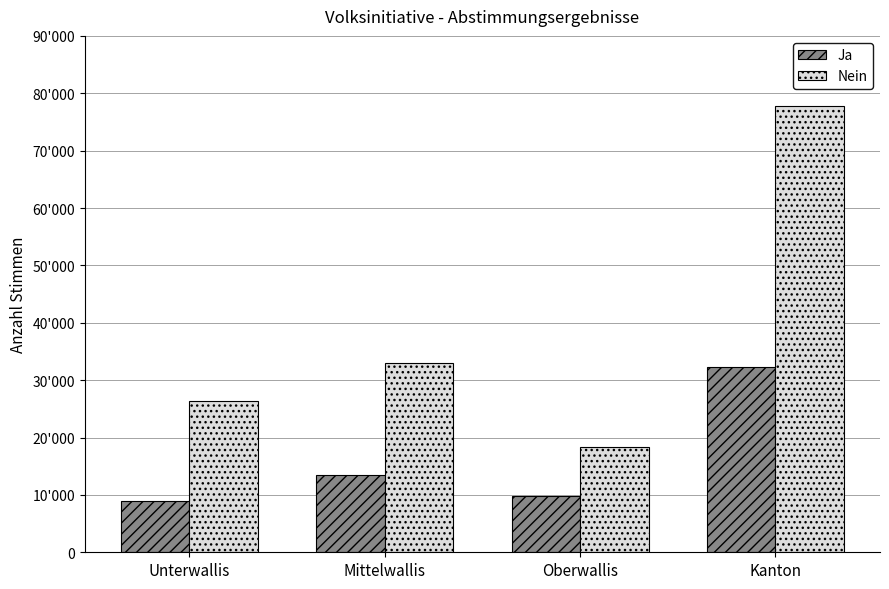

Does the chart contain any negative values?

No